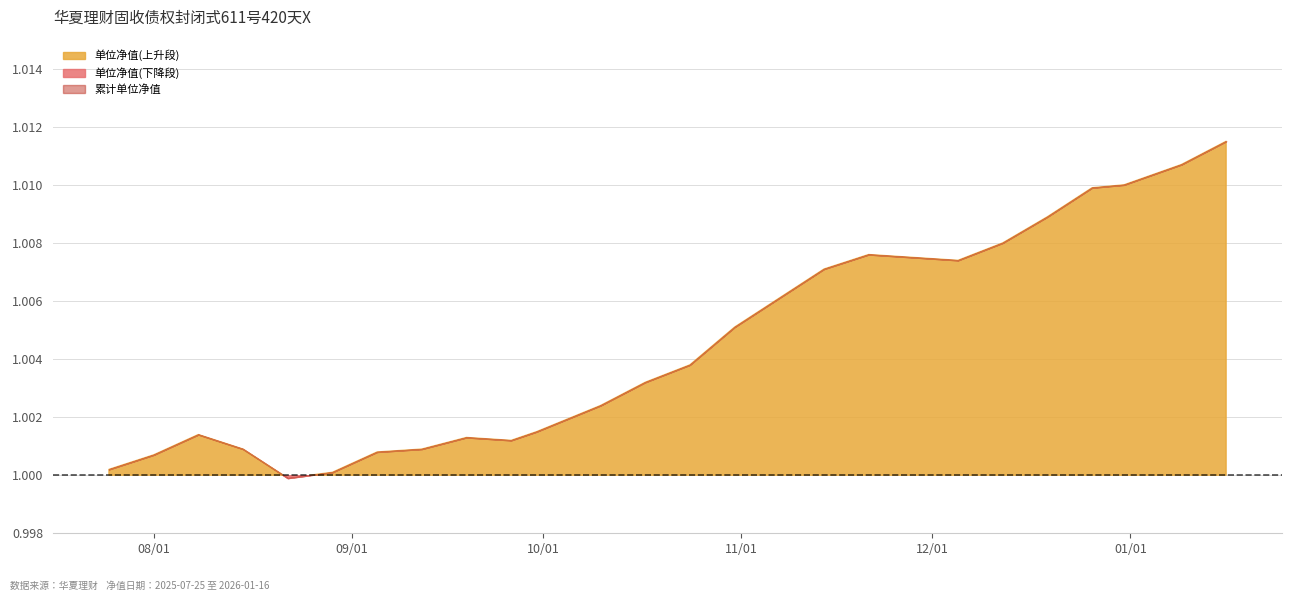

Which series has the largest range (max minus min)?

单位净值